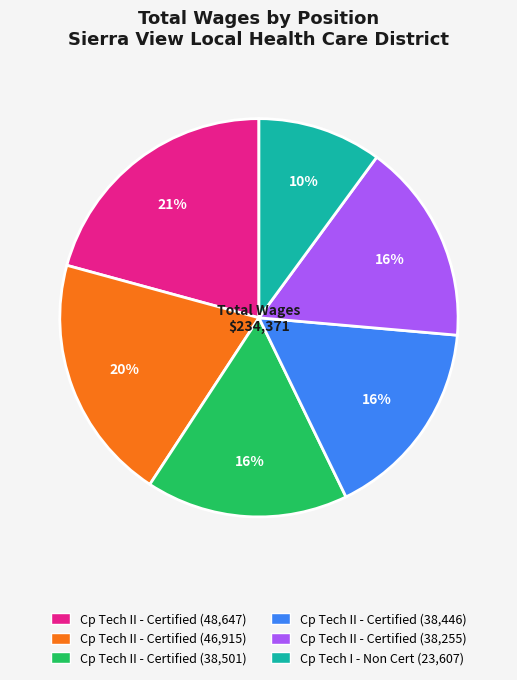

Does any single category account for the majority?

No